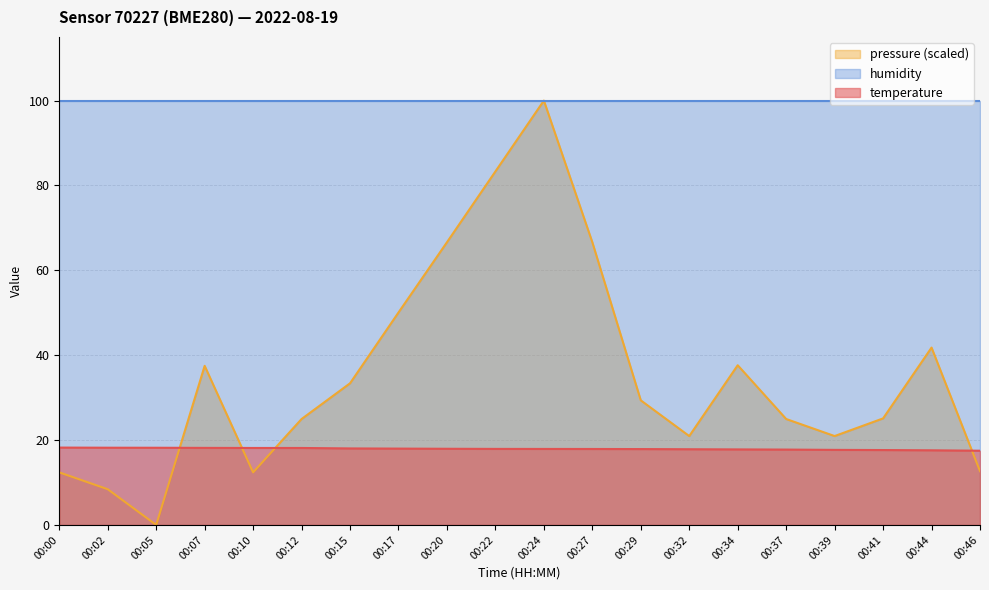

True or false: temperature has more than 2 points higher than both neighbors.

False